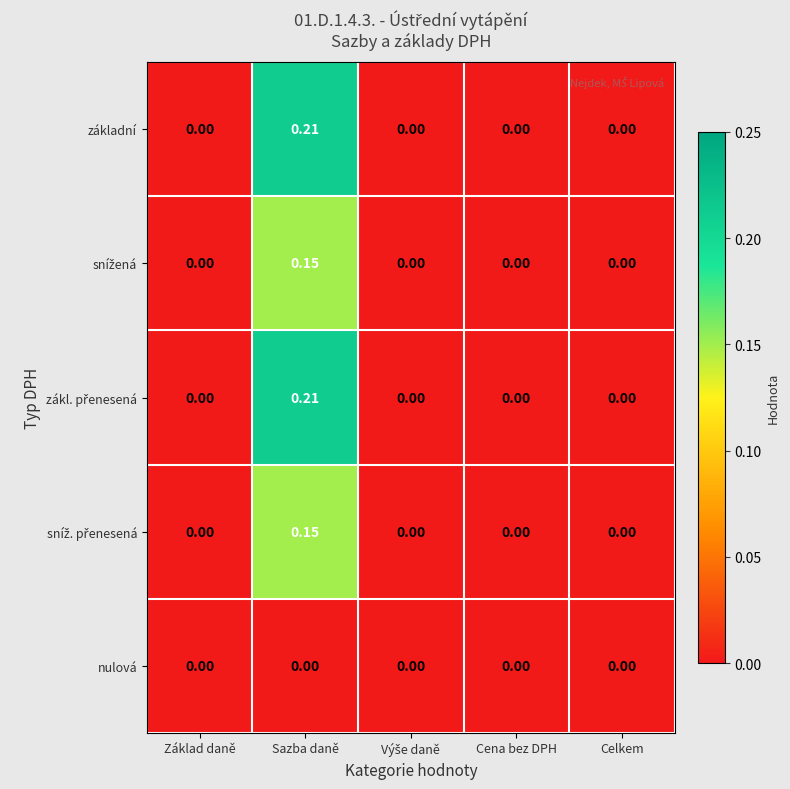

Which label corresponds to the largest value in the chart?

Sazba daně